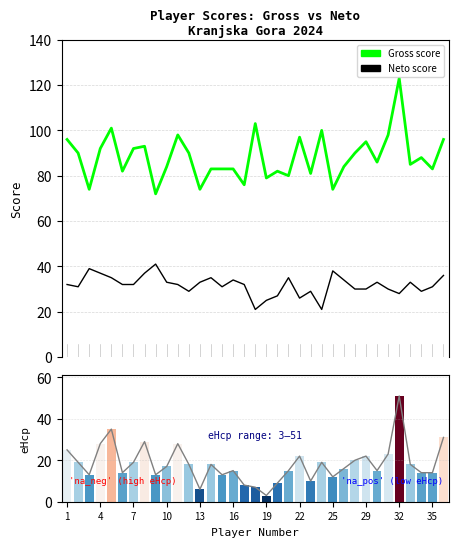

Is the value of Neto score at 13 greater than the value of eHcp at 13?

Yes